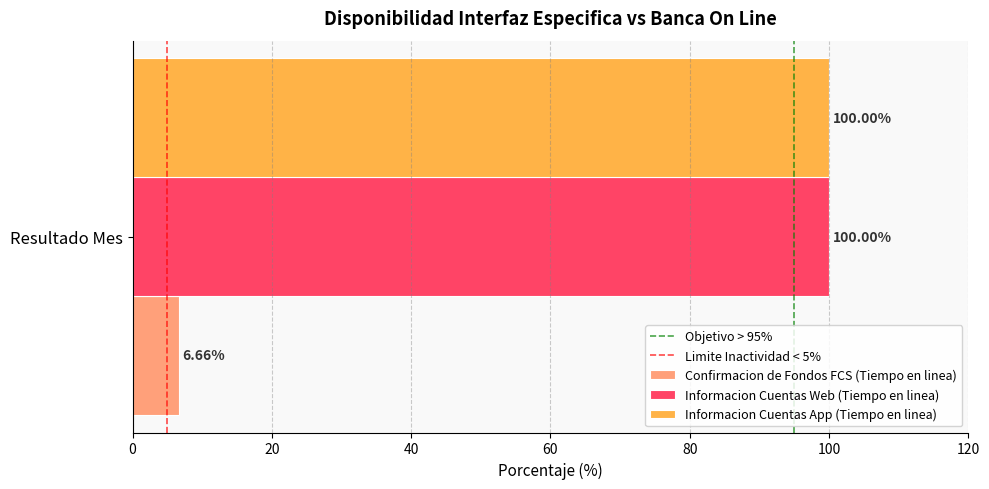

What is the difference between the highest and lowest values at Resultado Mes?

93.3